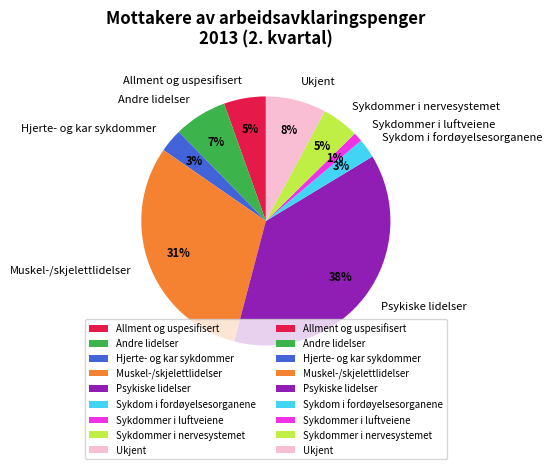

True or false: Allment og uspesifisert accounts for 5% of the total.

True